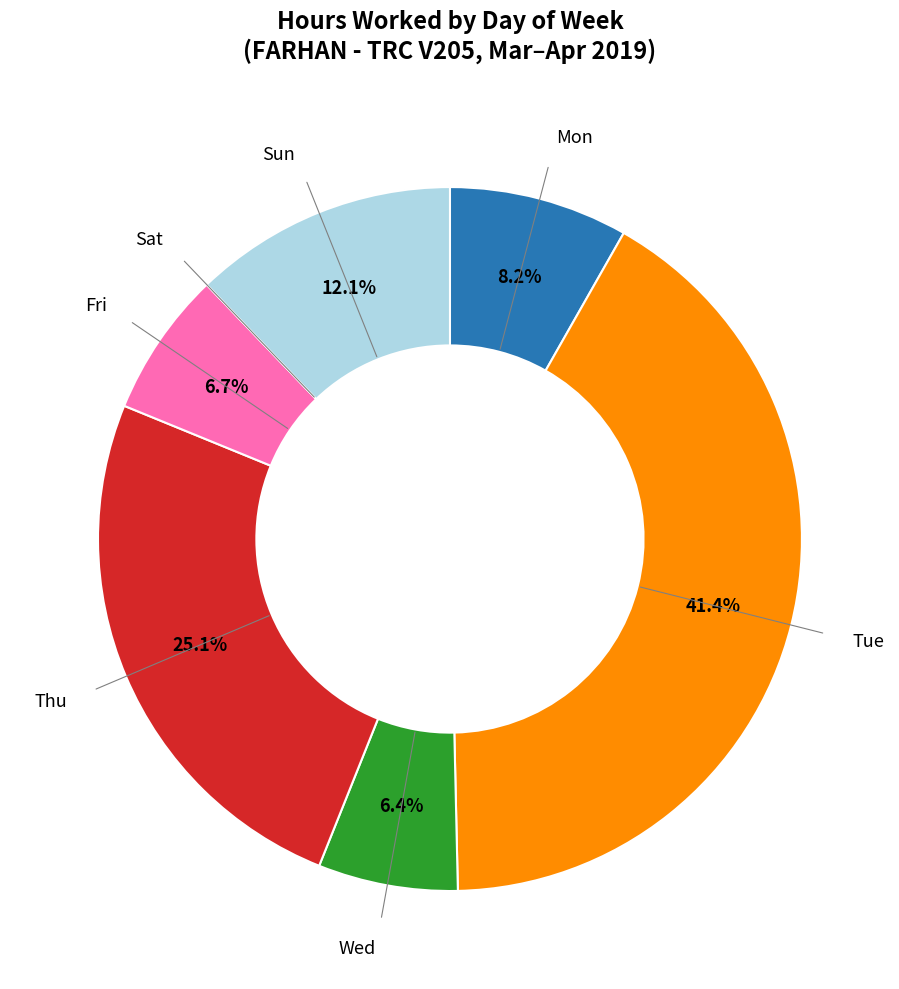

Does any single category account for the majority?

No